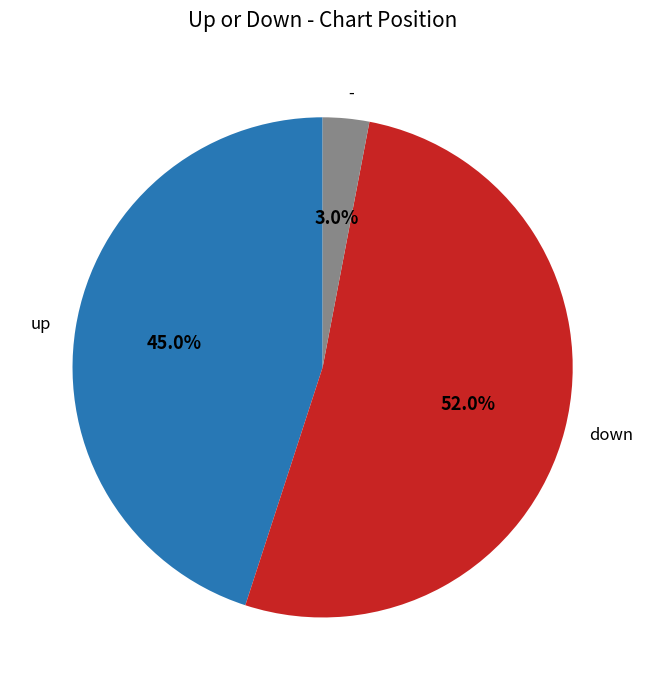

Rank the categories by value from lowest to highest.

-, up, down